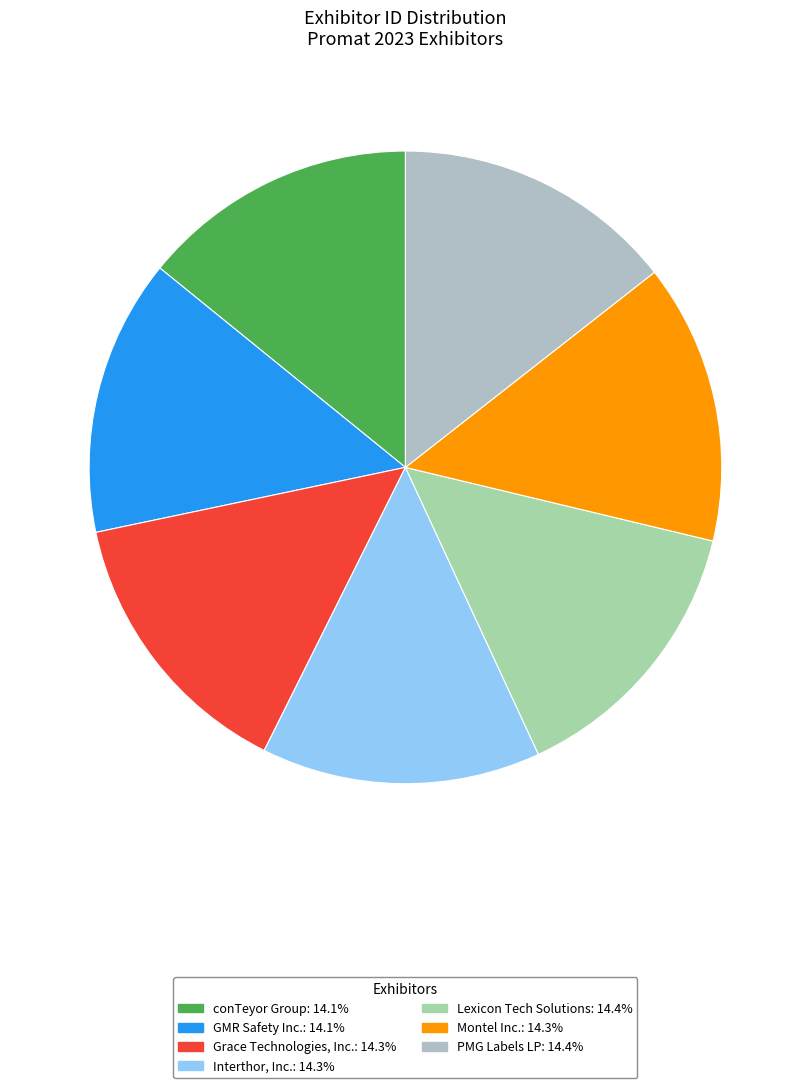

Approximately how many times larger is the value at Grace Technologies, Inc. compared to Montel Inc.?

1.0